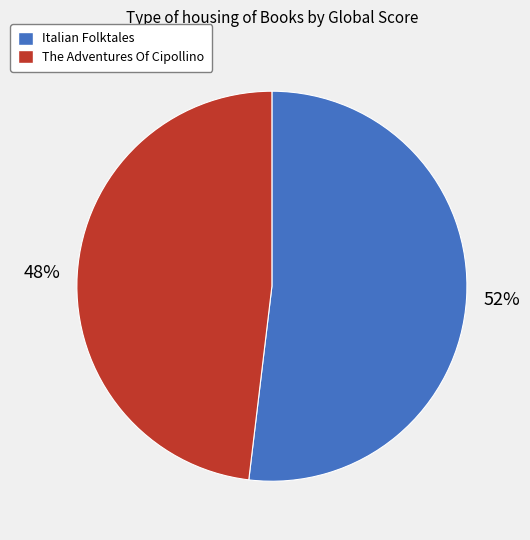

To the nearest percent, what is the combined percentage of The Adventures Of Cipollino and Italian Folktales?

100%